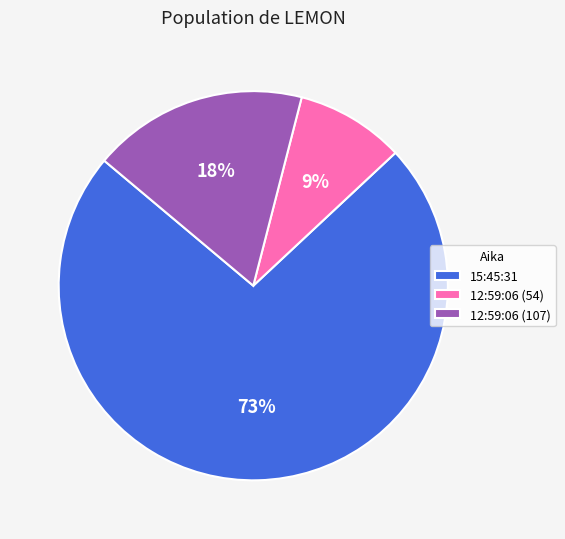

The 15:45:31 slice represents 73% of the pie. True or false?

True